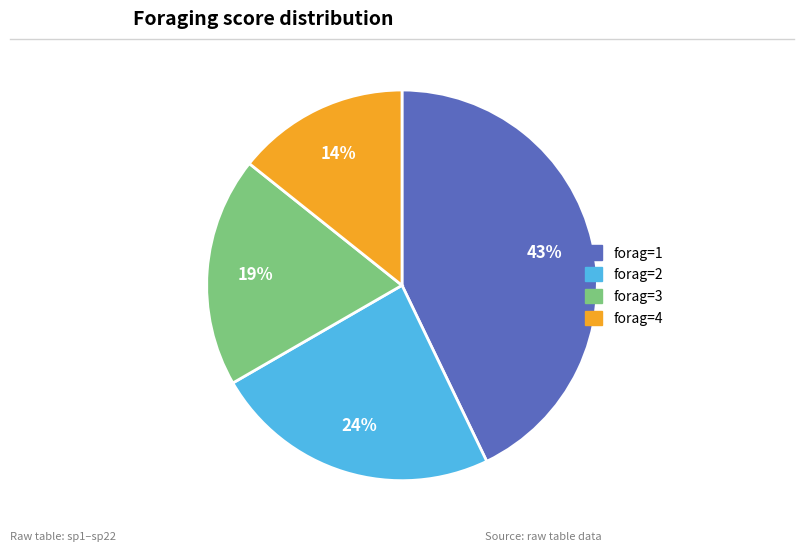

Is there a majority slice in this chart?

No